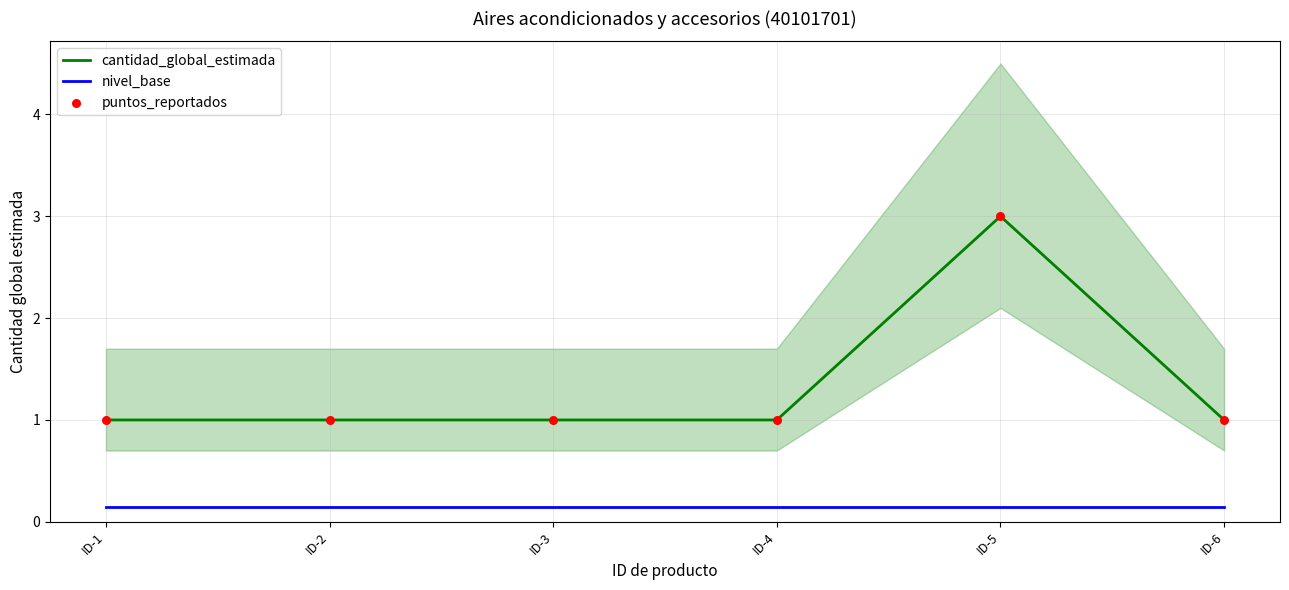

At how many categories does at least one series exceed 0?

6